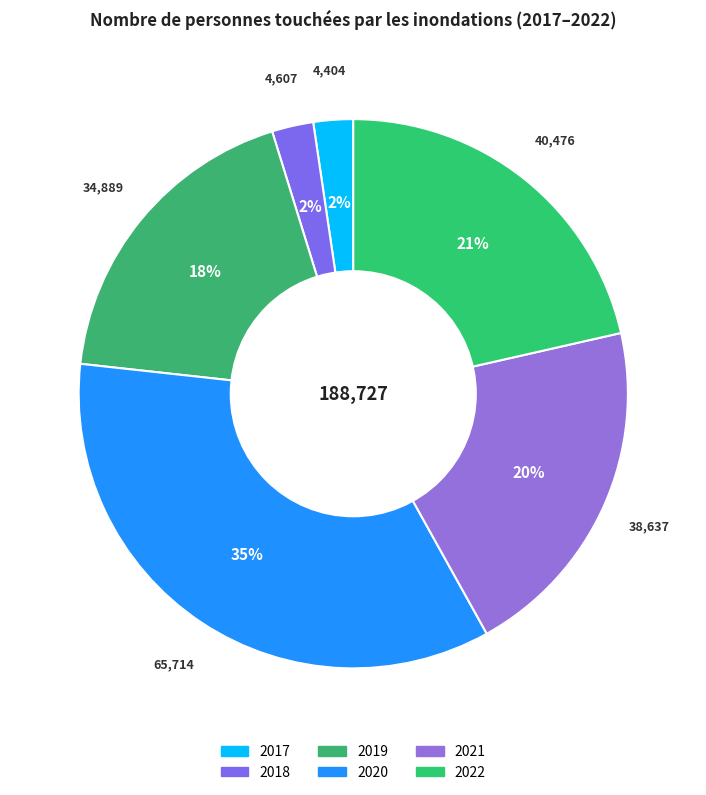

How many slices are in this pie chart?

6